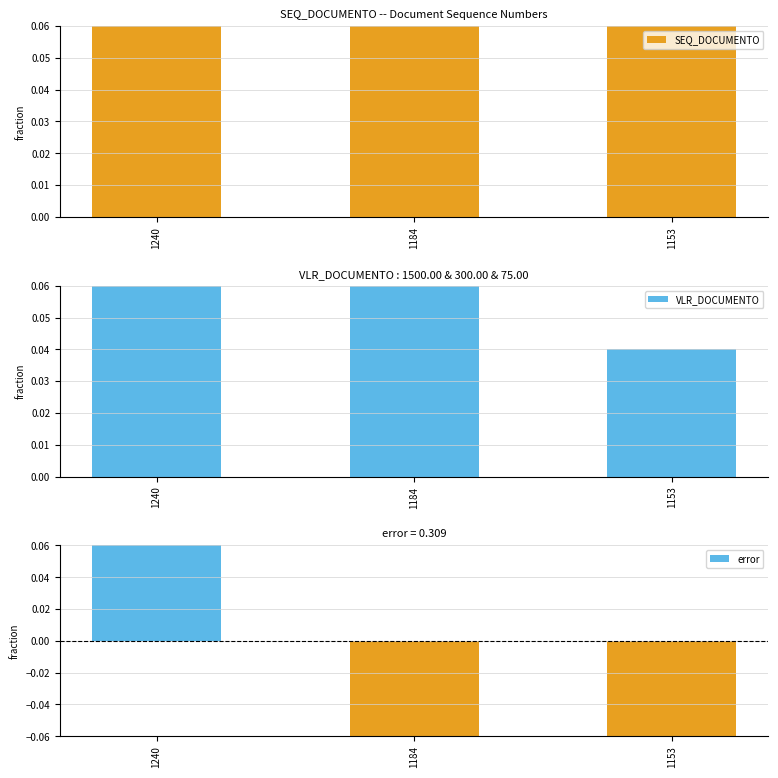

How many bars are there in total?

9